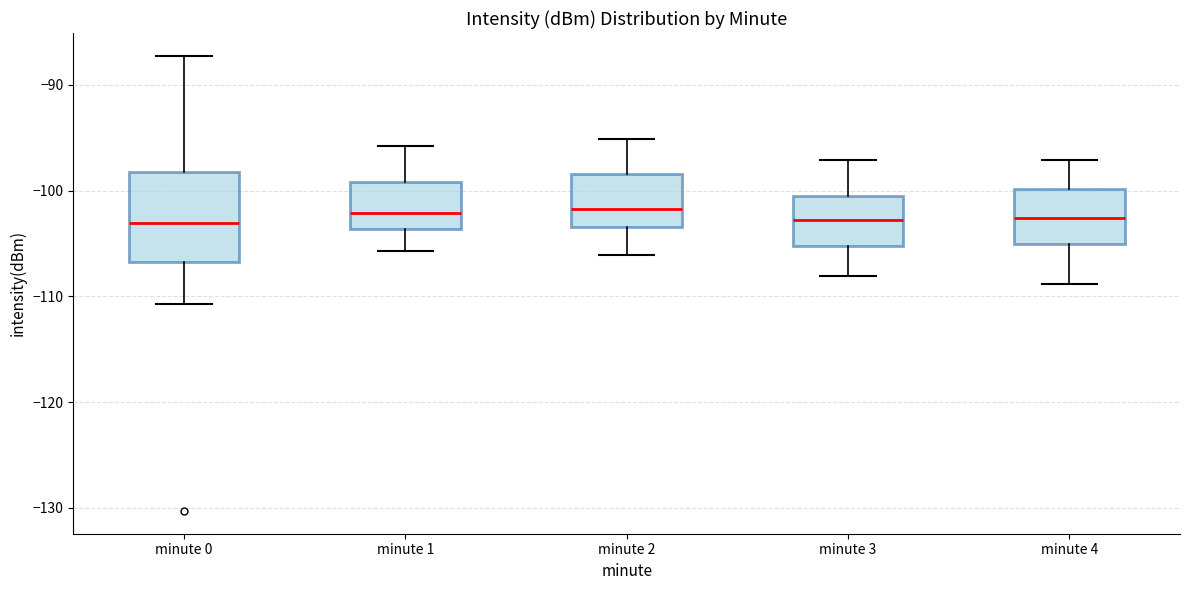

Which box is the tallest, from its lower edge to its upper edge?

minute 0